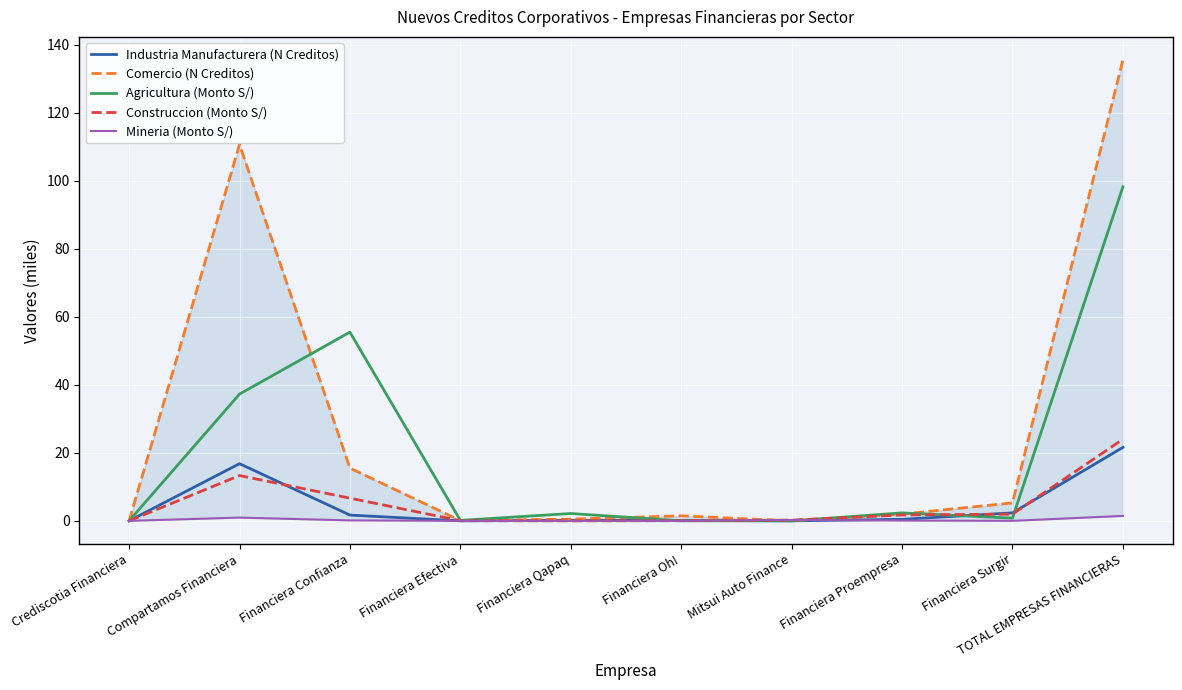

Rank the series by their maximum value, from lowest to highest.

Mineria (Monto S/), Industria Manufacturera (N Creditos), Construccion (Monto S/), Agricultura (Monto S/), Comercio (N Creditos)